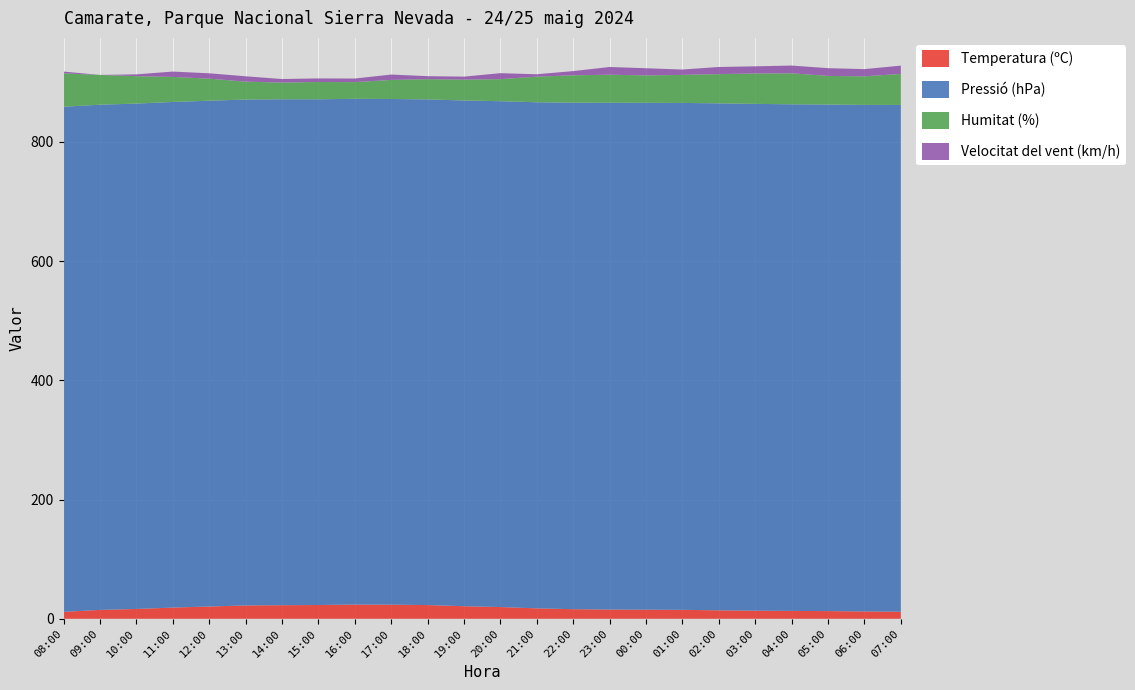

Reading left to right, list all the values displayed in this chart.

Temperatura (ºC): 11.6	14.9	16.5	18.8	20.6	22.4	22.8	23.1	23.9	23.7	23.0	21.1	19.7	17.5	16.1	15.5	15.3	15.0	14.2	13.6	13.2	12.9	12.3	11.9
Pressió (hPa): 847.4	847.5	847.8	848.2	848.5	848.7	848.7	848.4	848.4	848.3	848.3	848.4	848.6	849.0	849.7	850.2	850.3	850.4	850.5	850.2	849.9	849.8	849.8	850.1
Humitat (%): 56.0	50.0	46.0	42.0	37.0	30.0	28.0	29.0	28.0	32.0	34.0	35.0	37.0	43.0	46.0	47.0	46.0	47.0	49.0	51.0	52.0	48.0	48.0	52.0
Velocitat del vent (km/h): 3.0	0.0	3.0	9.0	9.0	9.0	6.0	6.0	6.0	9.0	5.0	5.0	10.0	4.0	7.0	13.0	12.0	9.0	12.0	12.0	13.0	13.0	12.0	14.0